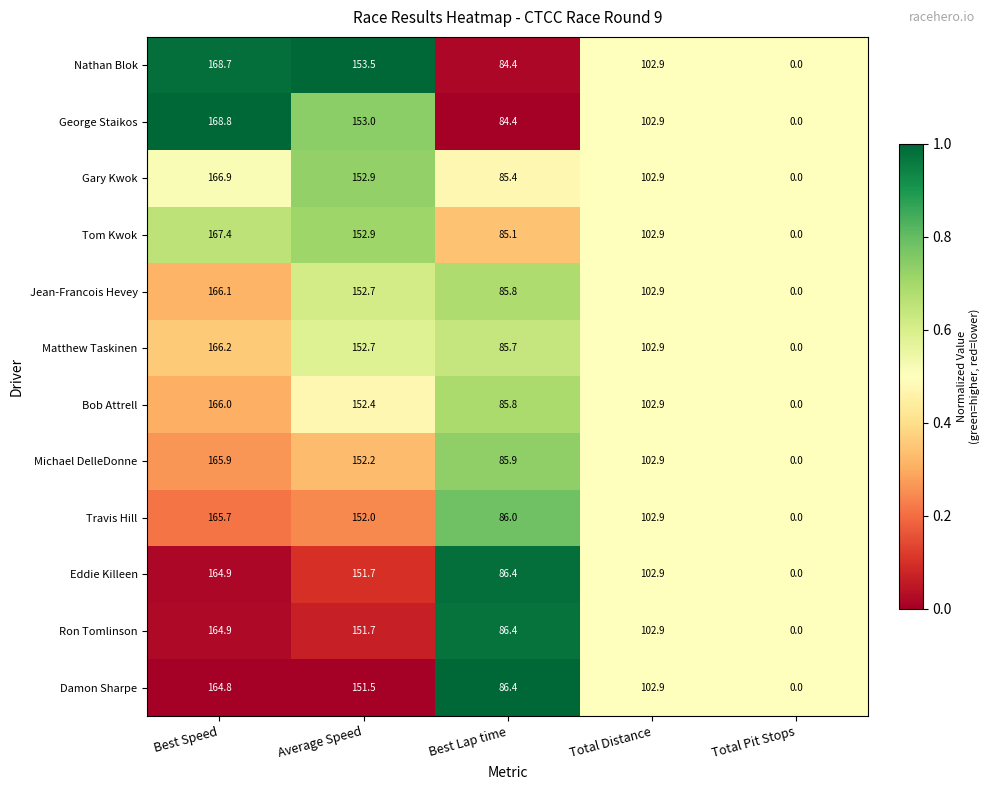

Is the value of Gary Kwok at Total Pit Stops greater than the value of Travis Hill at Average Speed?

No